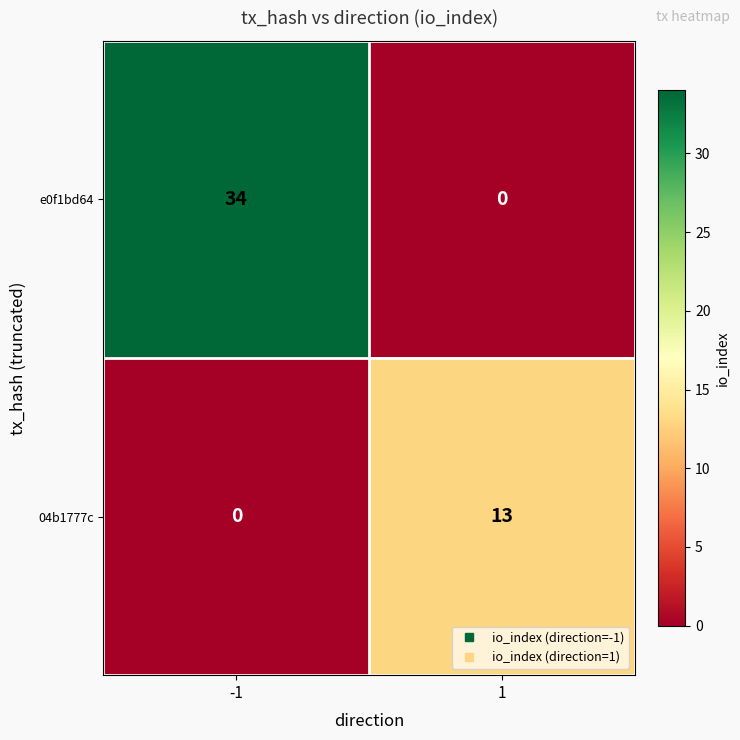

What is the sum of all e0f1bd64 values?

34